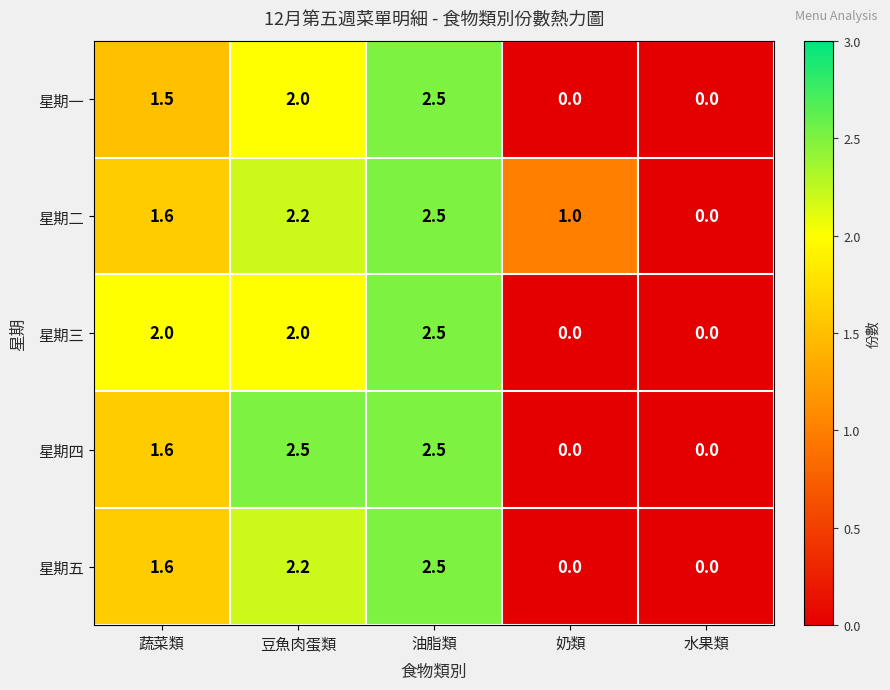

What is the maximum value for 星期一?

2.5